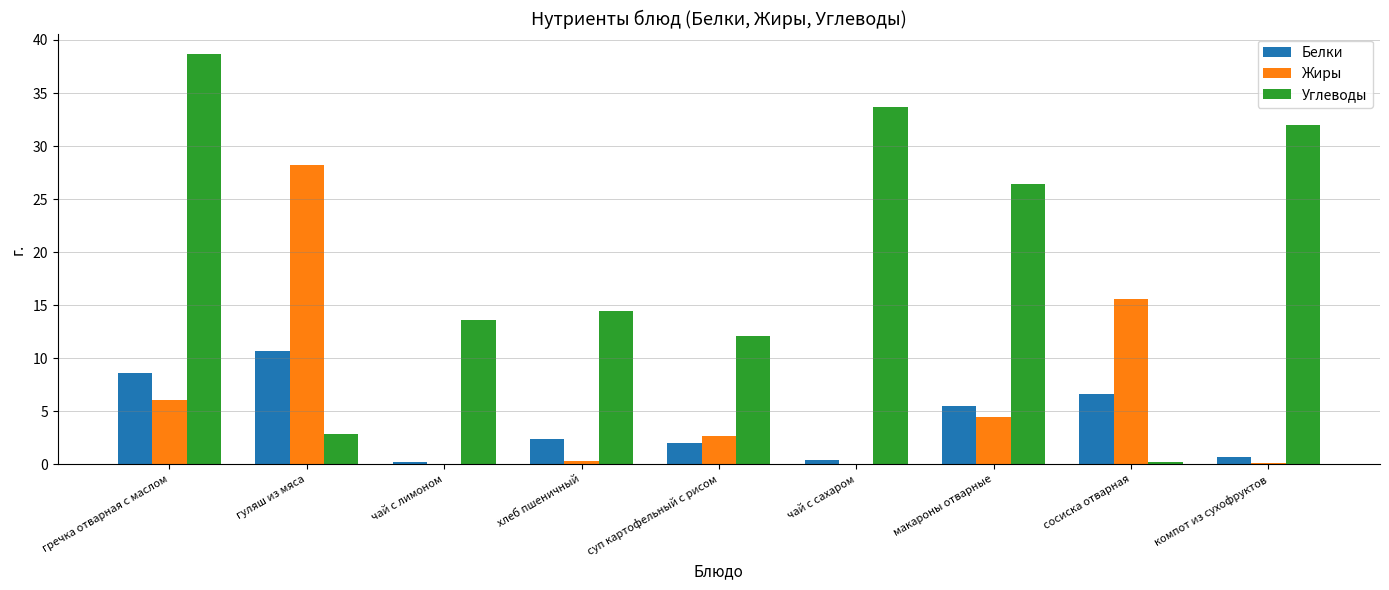

At which category does the chart reach its peak across all series?

гречка отварная с маслом